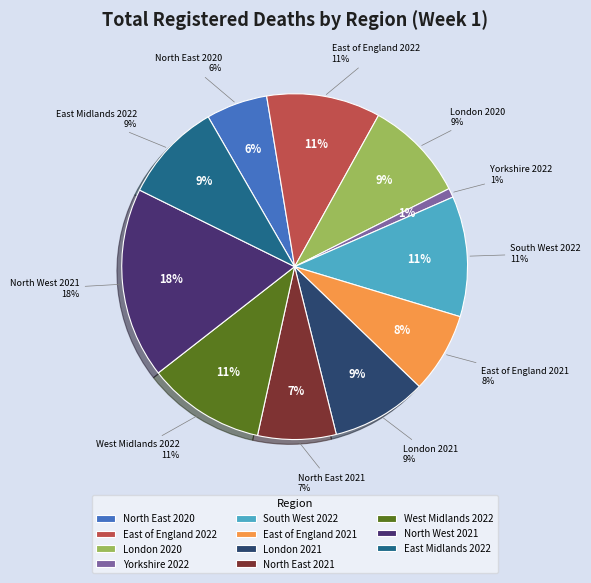

Does Yorkshire 2022 represent more than half of the total?

No